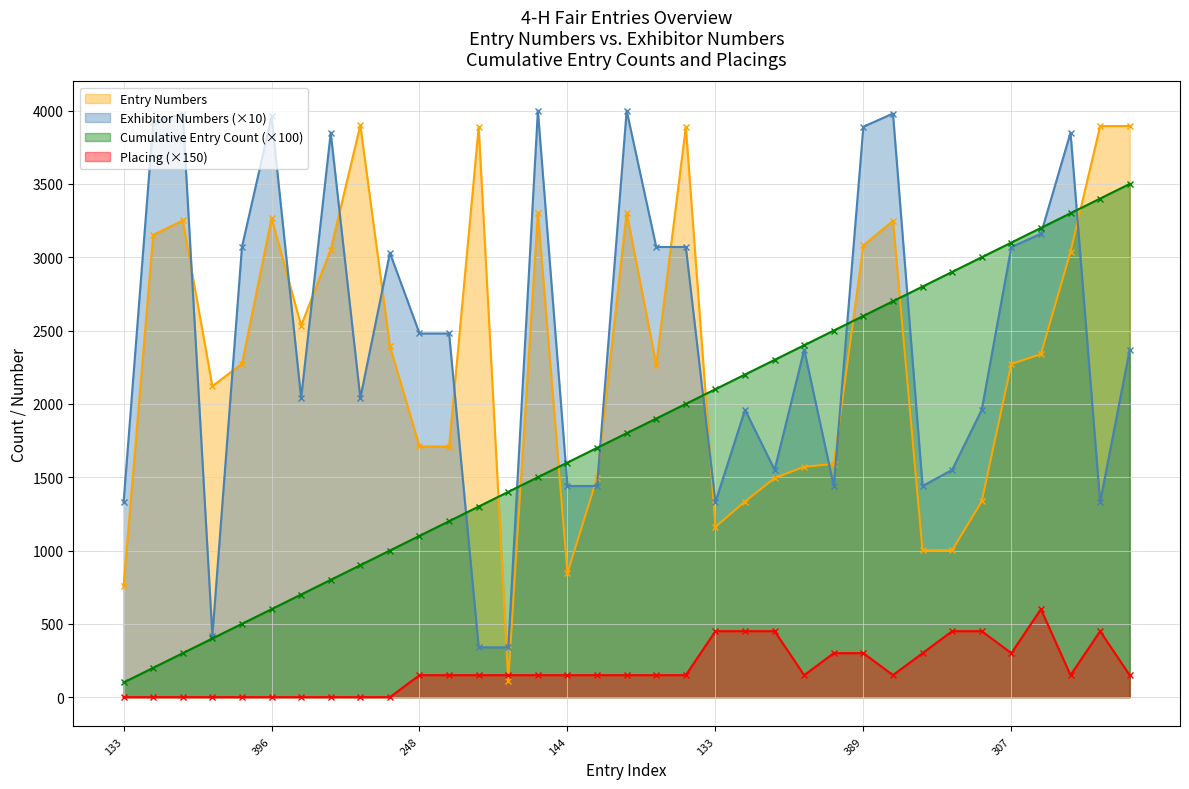

Does the chart have visible grid lines?

Yes